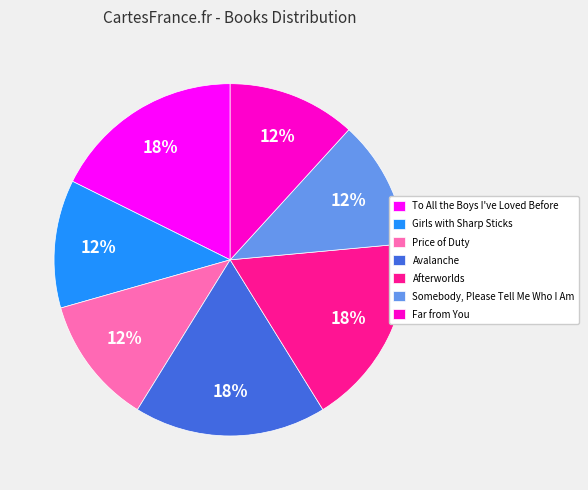

What is the ratio of the value at Afterworlds to the value at To All the Boys I've Loved Before?

1.0